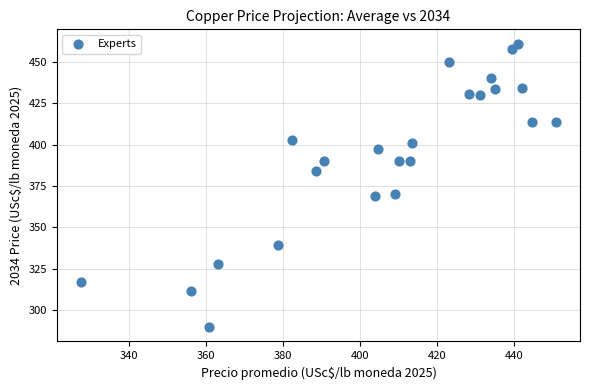

What is the range of X values (max minus min)?

123.5